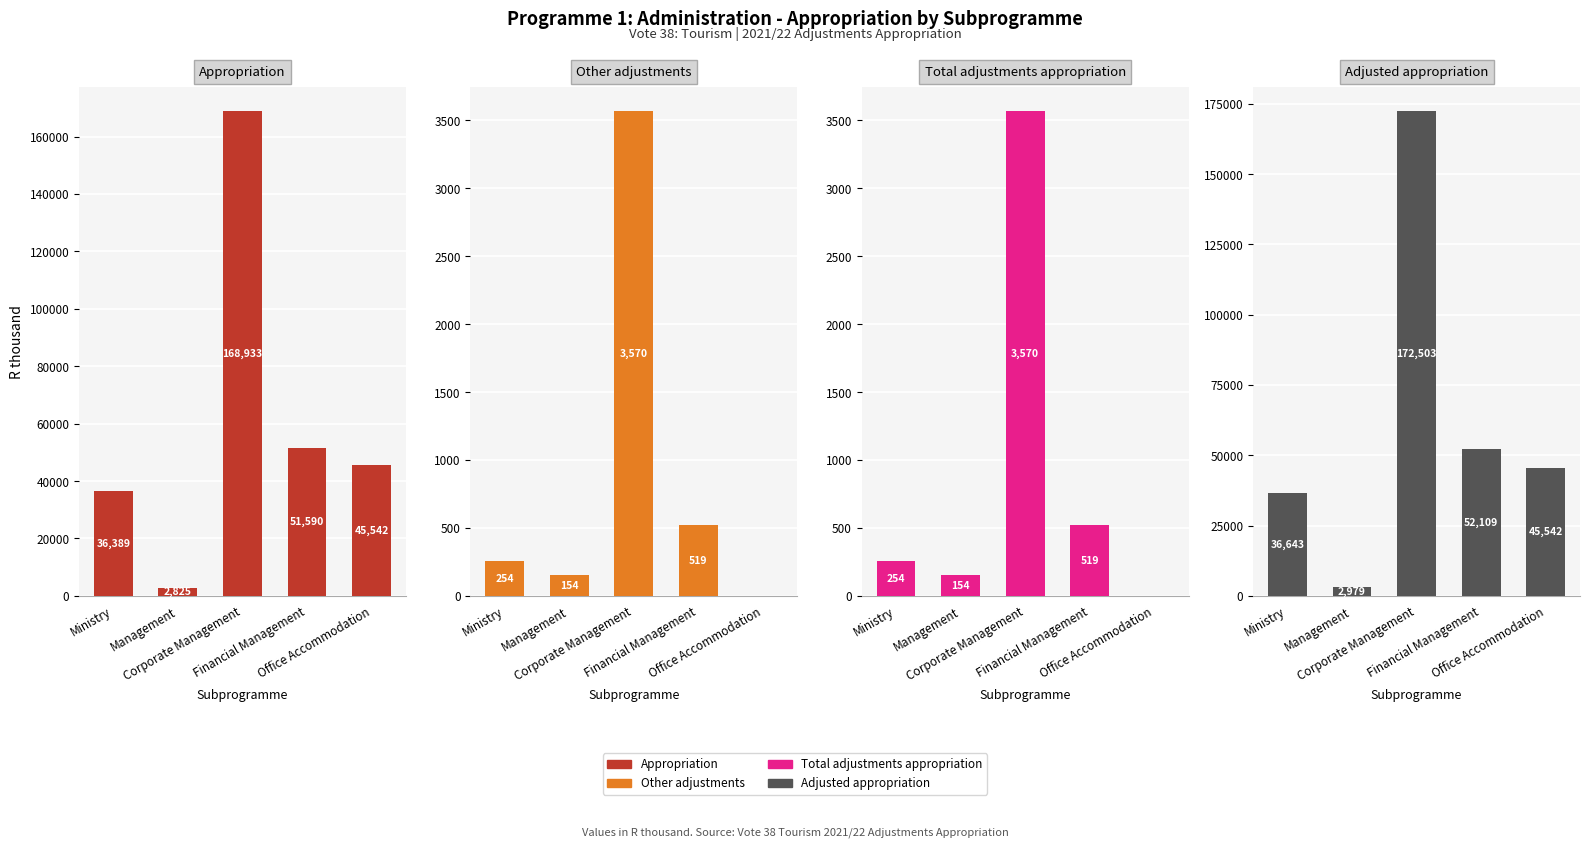

Read the Appropriation value at Corporate Management.

168933